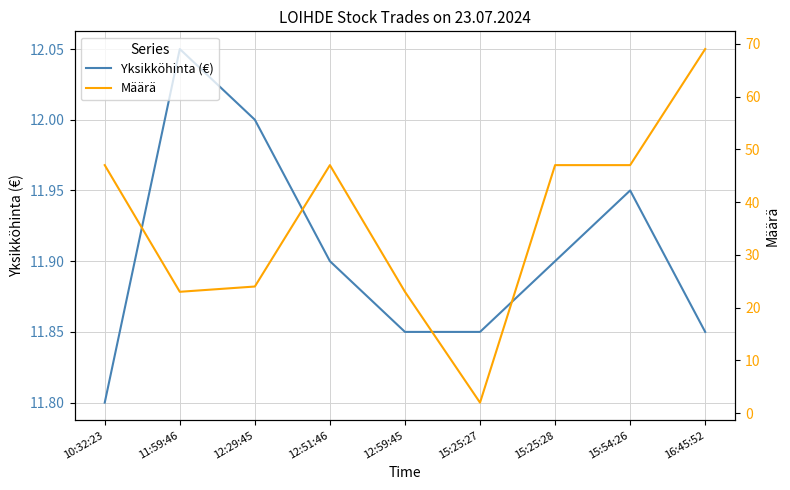

Which category has the lowest value in the Määrä series?

15:25:27